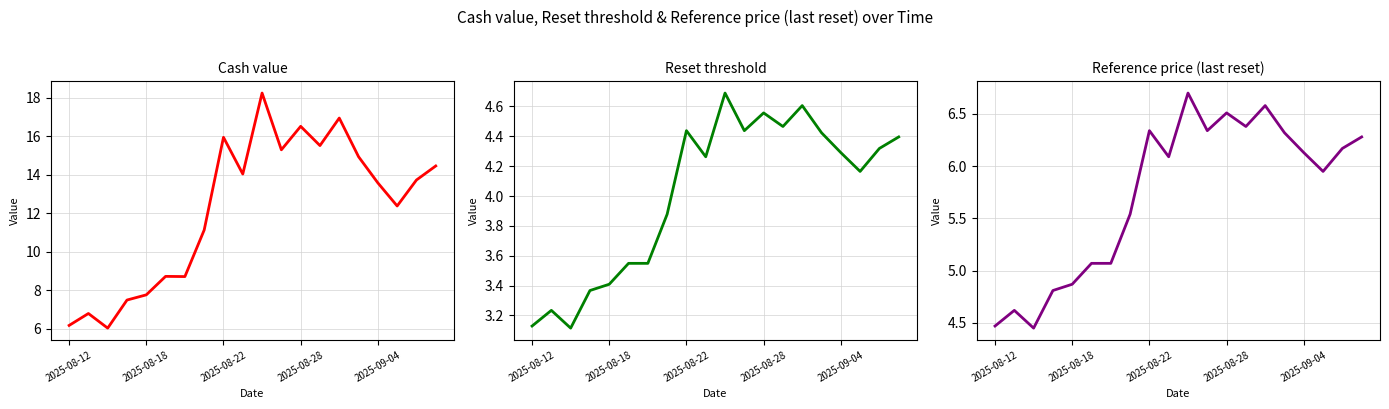

The value of Reference price (last reset) at 9 is 6.1. True or false?

True